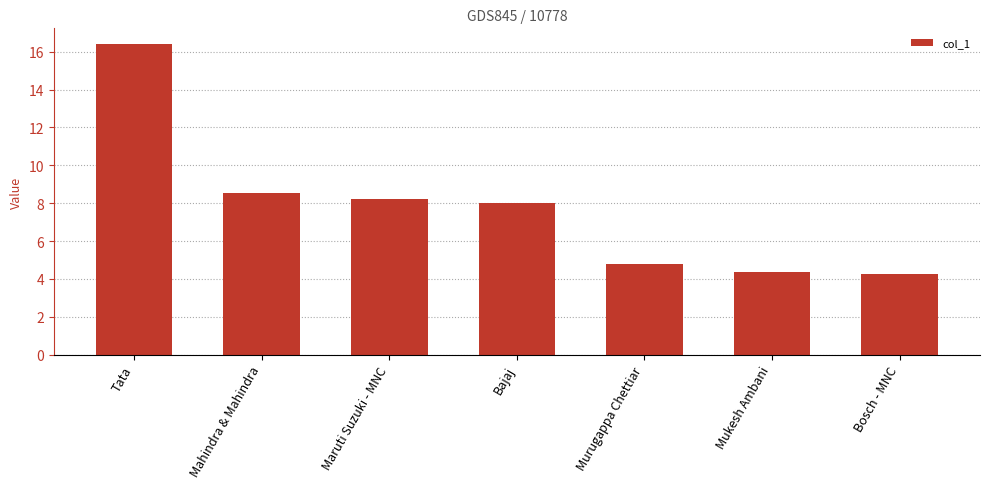

What is the change in value from Maruti Suzuki - MNC to Bosch - MNC?

-4.0